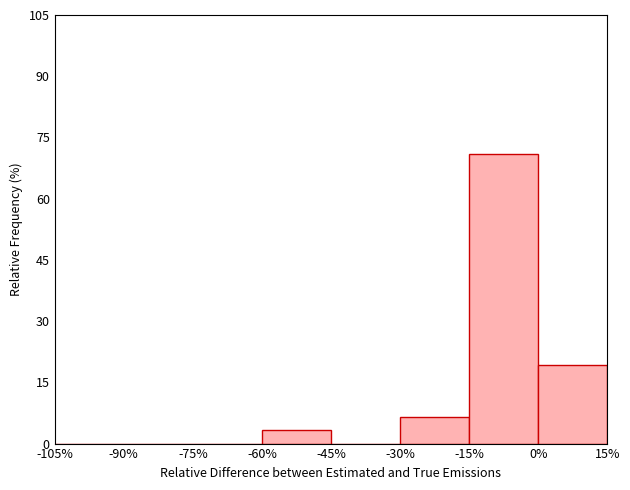

What is the height of the bar covering -60% to -45% on the x-axis? The values are not printed on the chart, so give them approximately, as read against the axis.

4